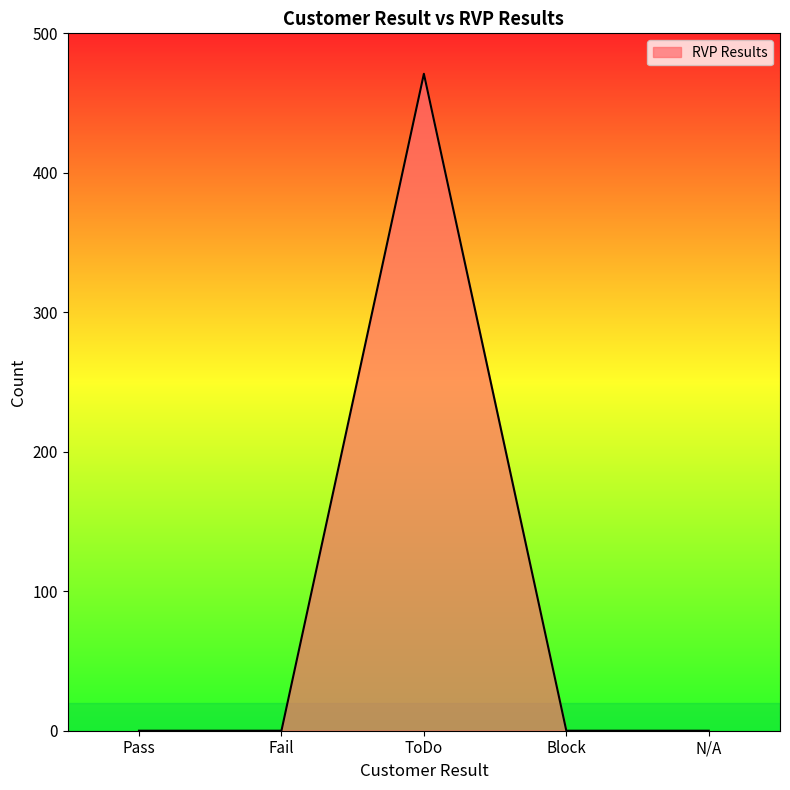

What is the sum of all values?

471